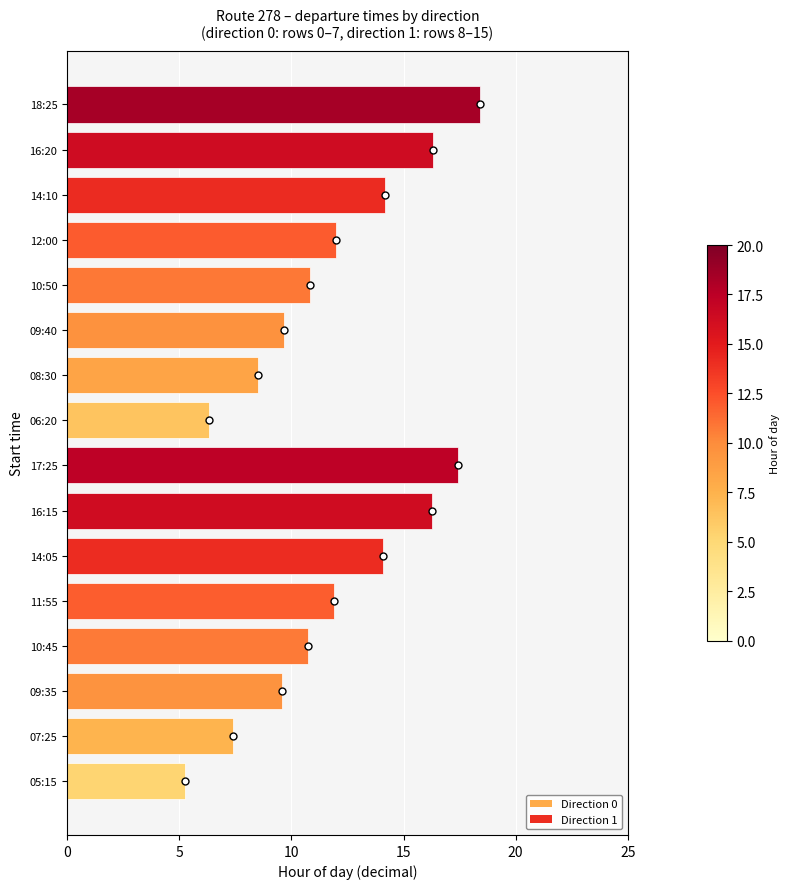

Which series has the largest total across all categories?

Direction 1